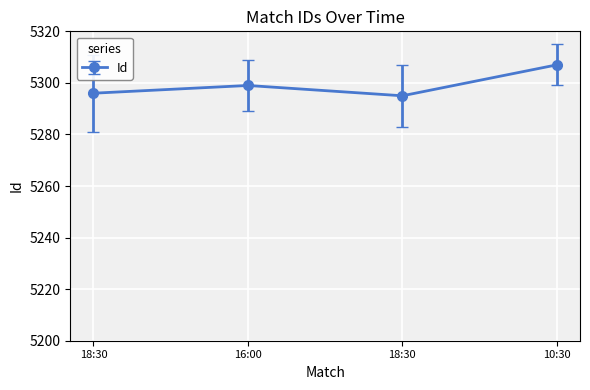

What is the smallest value displayed?

5295